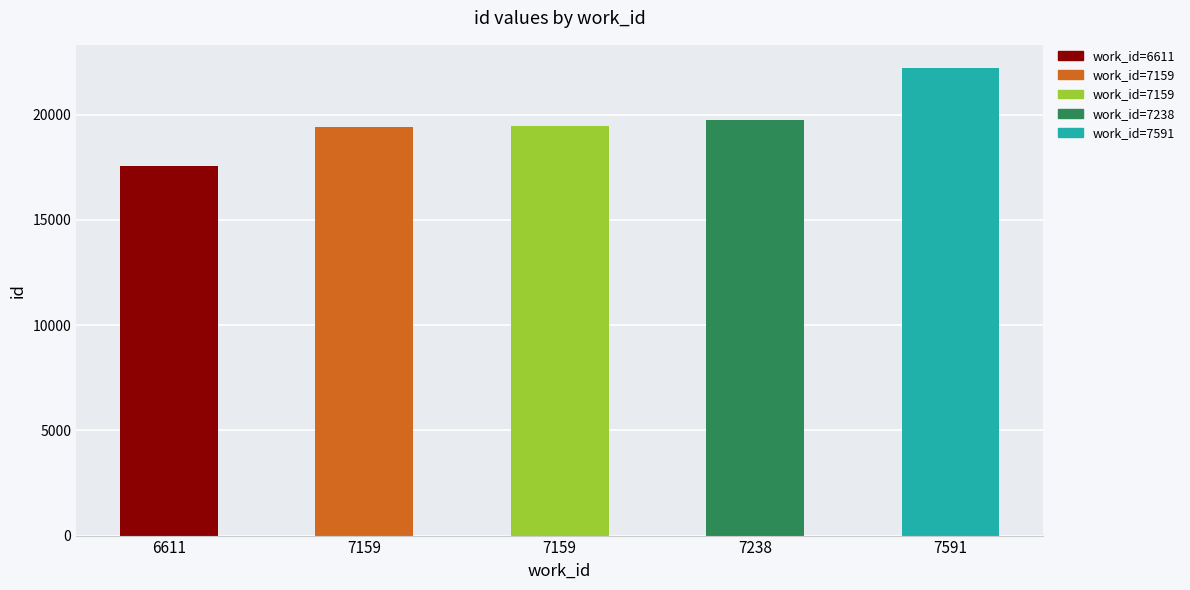

How many series are shown in this chart?

1